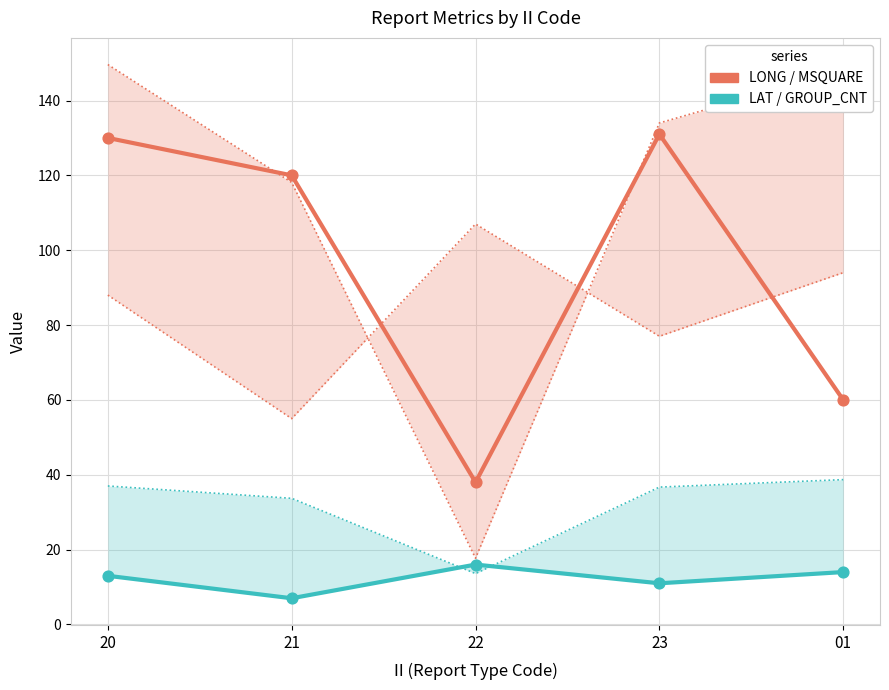

What is the total value across all series at 21?

127